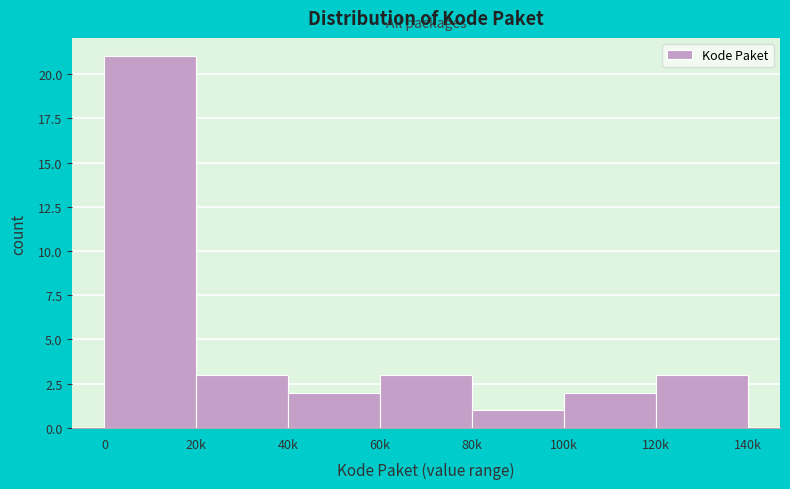

Reading left to right, list all the values displayed in this chart.

21	3	2	3	1	2	3